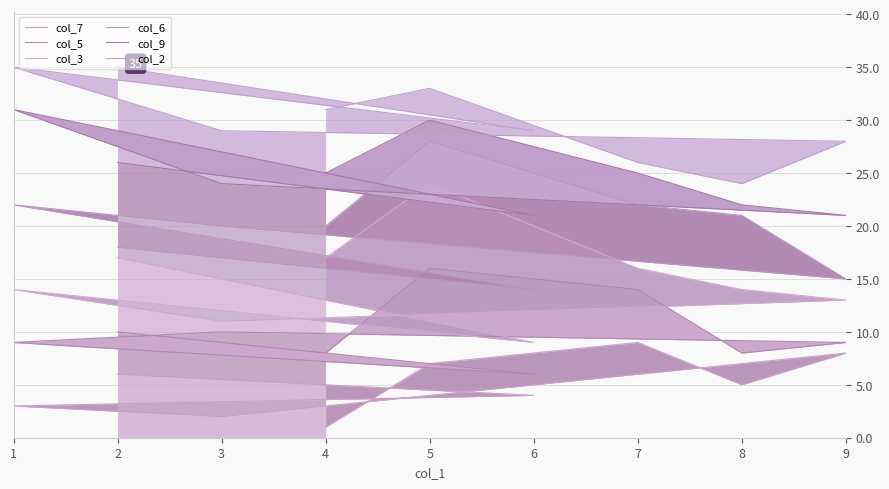

Is the value of col_3 at 9 greater than the value of col_2 at 1?

No